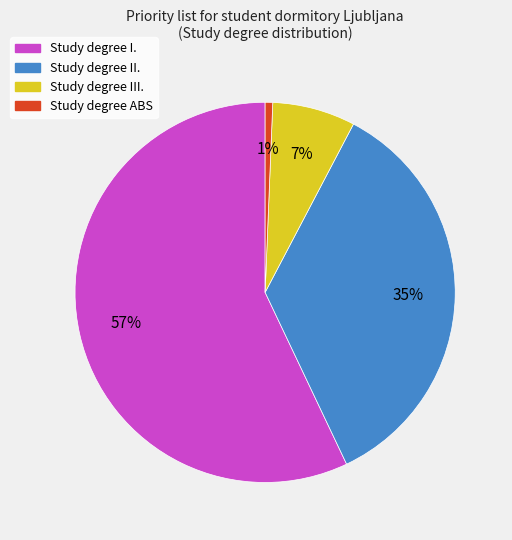

To the nearest percent, what is the average slice percentage?

25%